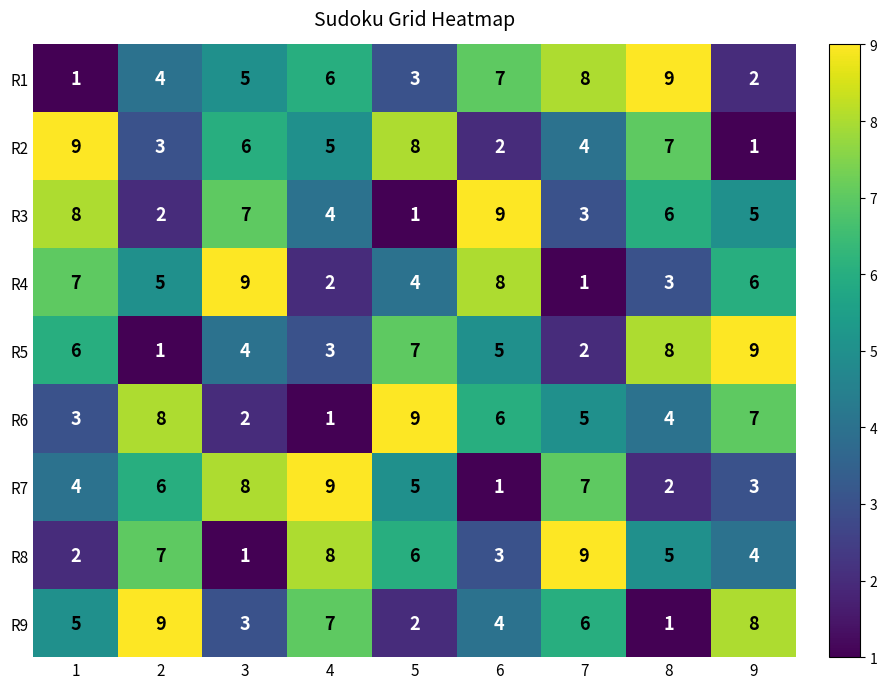

How many series are shown in this chart?

9